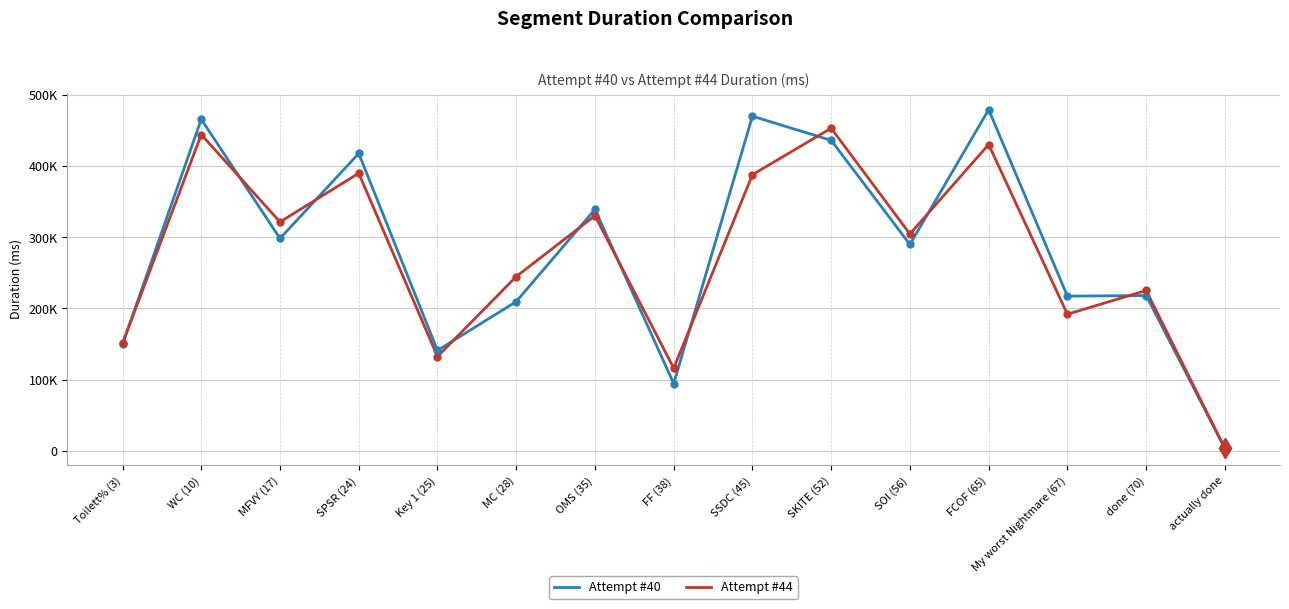

Reading left to right, what are all the values shown in this chart?

Attempt #40: Toilett% (3)=149881	WC (10)=465675	MFVY (17)=298289	SPSR (24)=417726	Key 1 (25)=141041	MC (28)=209662	OMS (35)=339176	FF (38)=94644	SSDC (45)=469952	SKITE (52)=436033	SOI (56)=289875	FCOF (65)=479253	My worst Nightmare (67)=217365	done (70)=218155	actually done=3555
Attempt #44: Toilett% (3)=150935	WC (10)=444205	MFVY (17)=321482	SPSR (24)=389901	Key 1 (25)=132544	MC (28)=244801	OMS (35)=330376	FF (38)=116207	SSDC (45)=387841	SKITE (52)=453082	SOI (56)=304585	FCOF (65)=430218	My worst Nightmare (67)=191897	done (70)=225271	actually done=3513